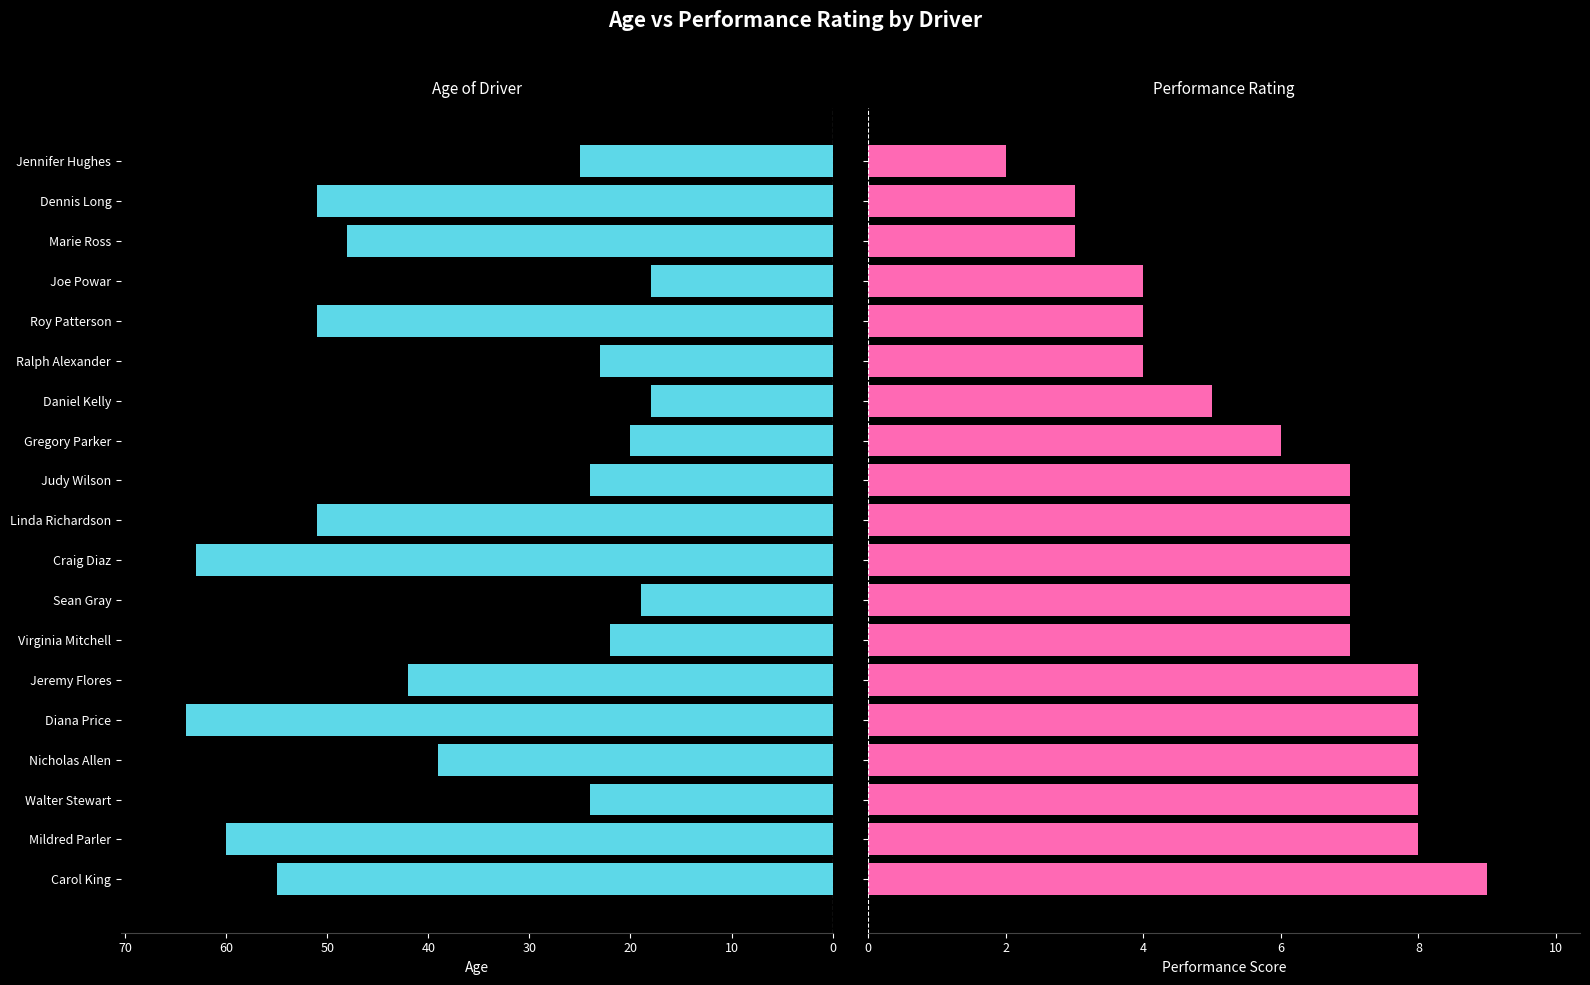

How many bars are there in total?

38